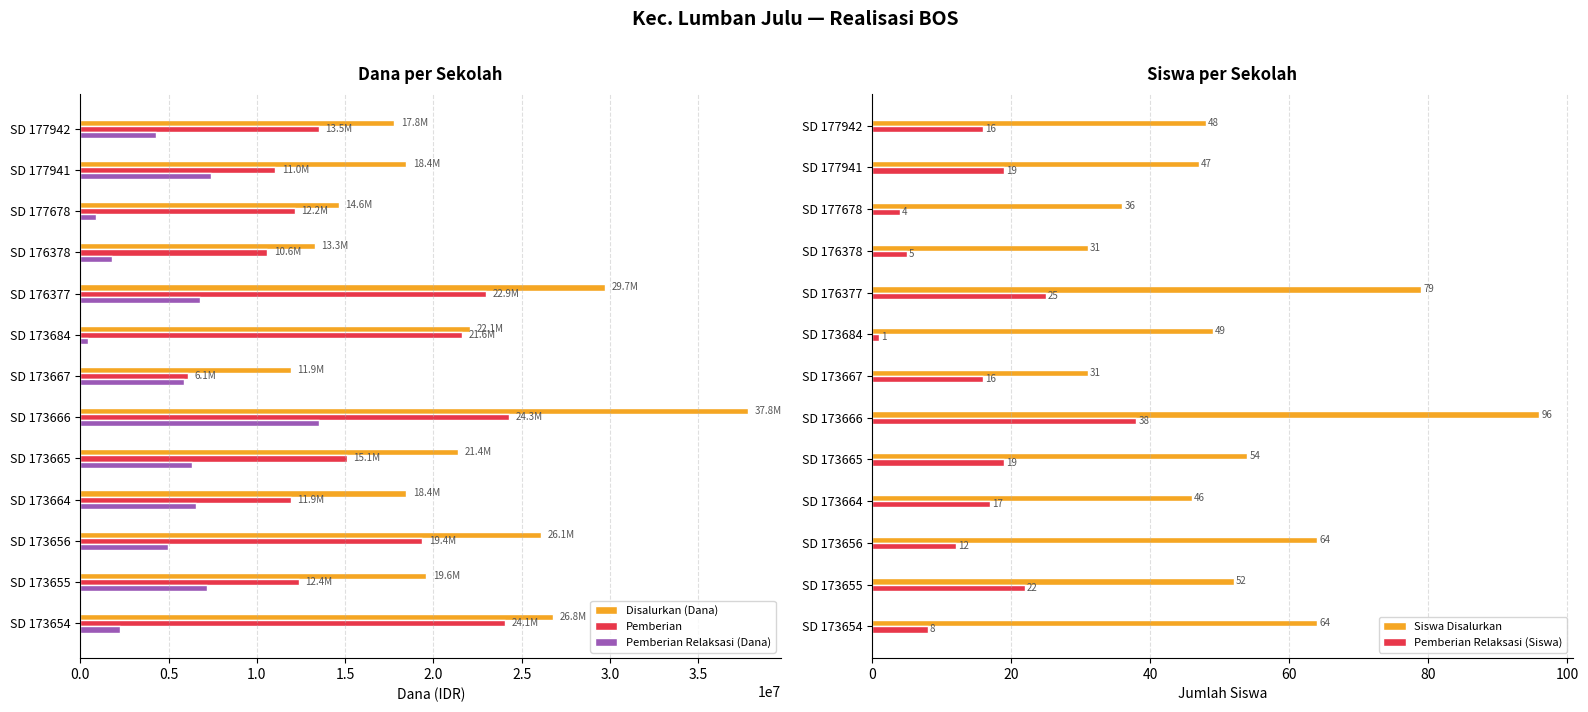

The value of Pemberian at 0.5 is 21005828. True or false?

False